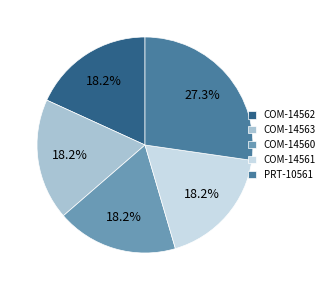

How many segments does this pie chart have?

5